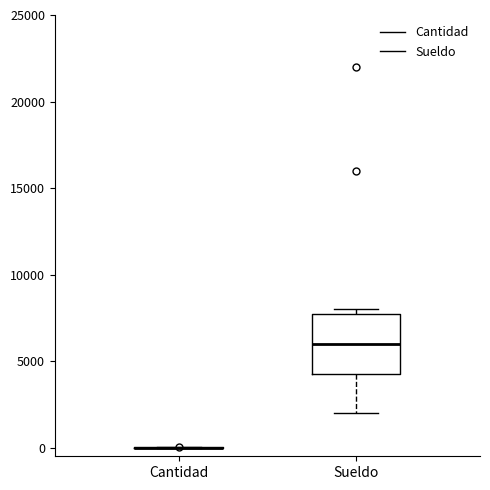

Reading left to right, read every box against the y-axis: the position of its median line, the range the box covers, and the ends of its whiskers. The values are not printed on the chart, so give them approximately, as read against the axis.

Cantidad: box collapsed to a line at 0, whiskers 0 to 0
Sueldo: median 6000, box 4500 to 8000, whiskers 2000 to 8000 (just above the box's upper edge)